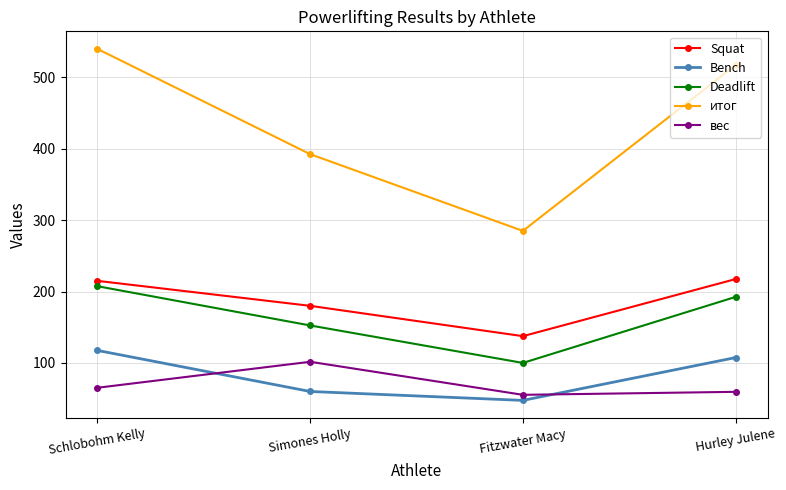

Rank the series by their maximum value, from lowest to highest.

вес, Bench, Deadlift, Squat, итог